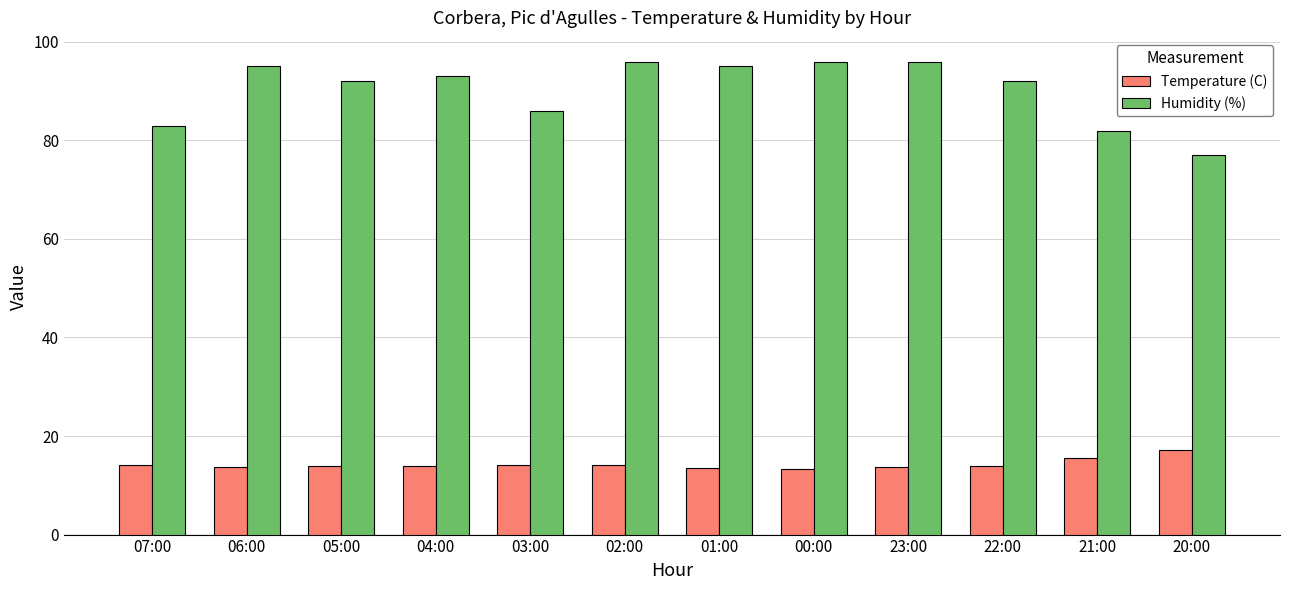

At 05:00, list the series in order from smallest to largest.

Temperature (C), Humidity (%)